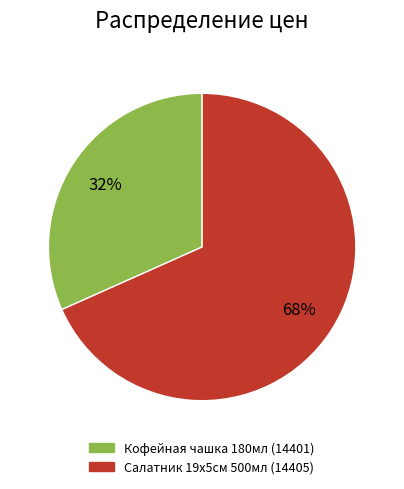

Is Салатник 19х5см 500мл (14405) the majority of the pie?

Yes